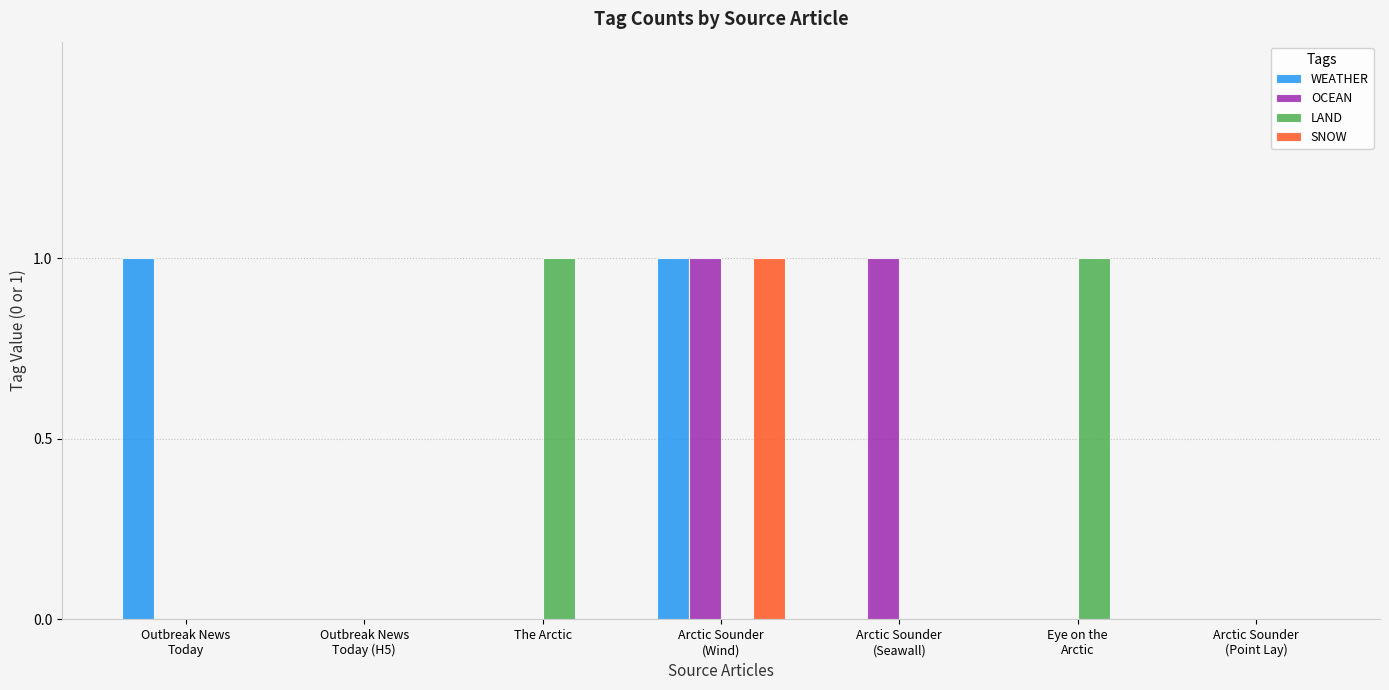

Is it true that OCEAN equals 0 at Outbreak News
Today?

True